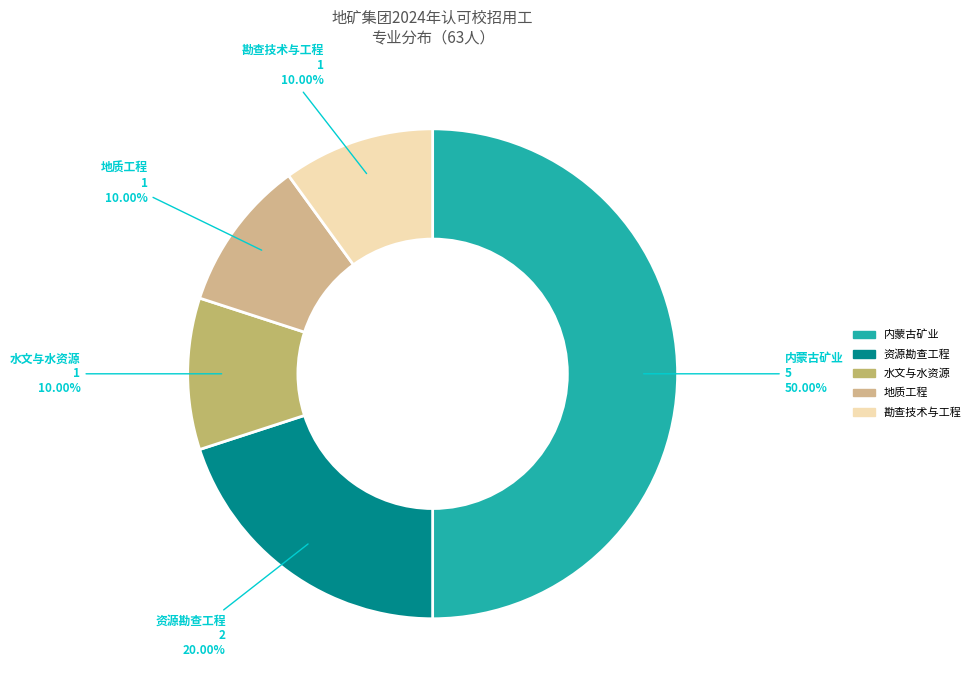

To the nearest percent, what is the difference between the largest and smallest slice percentages?

40%